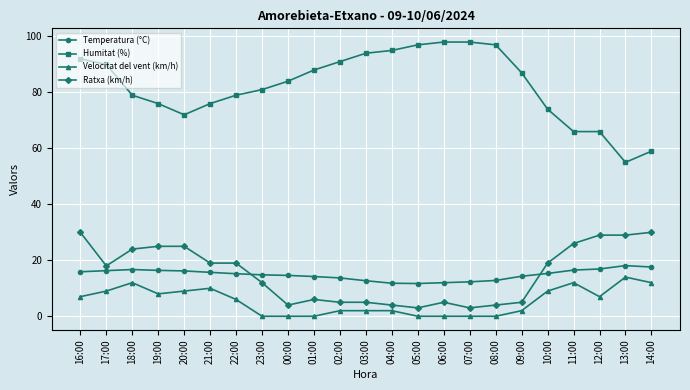

True or false: Temperatura (°C) and Velocitat del vent (km/h) intersect in this chart.

False